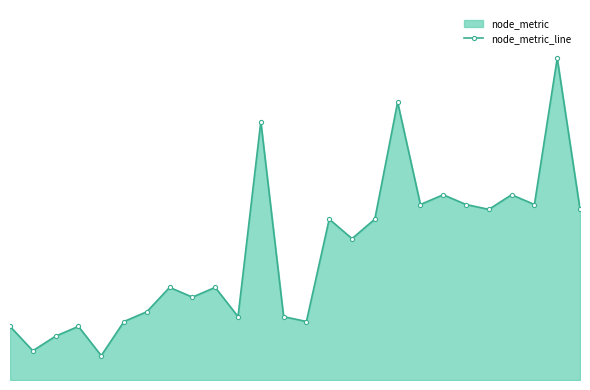

Where is the data nearest to the value 35?

21